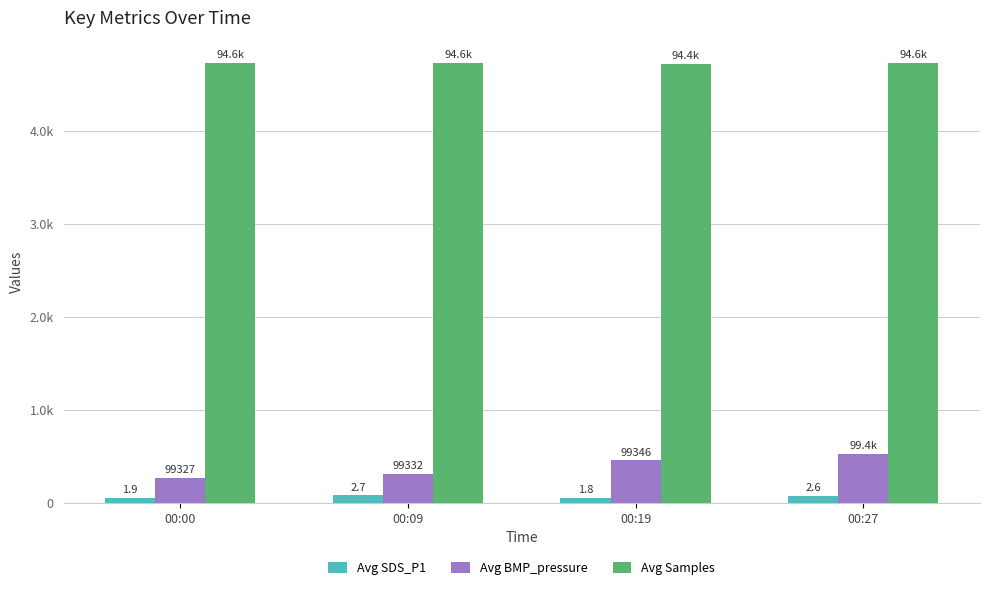

Are the bars grouped side by side (vs. stacked)?

Yes